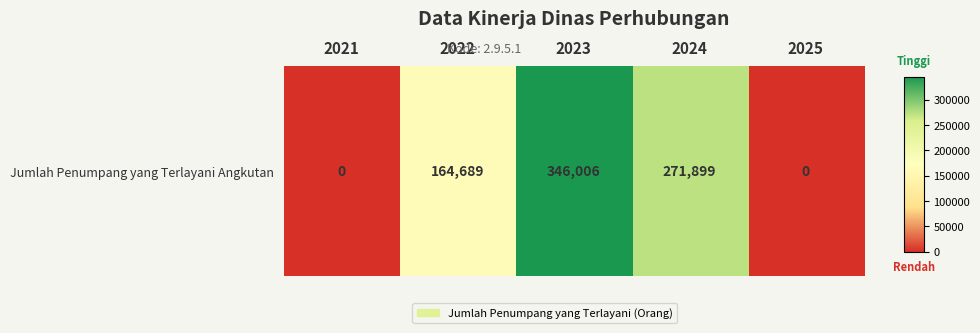

List the labels in order of value, largest first.

2023, 2024, 2022, 2021, 2025